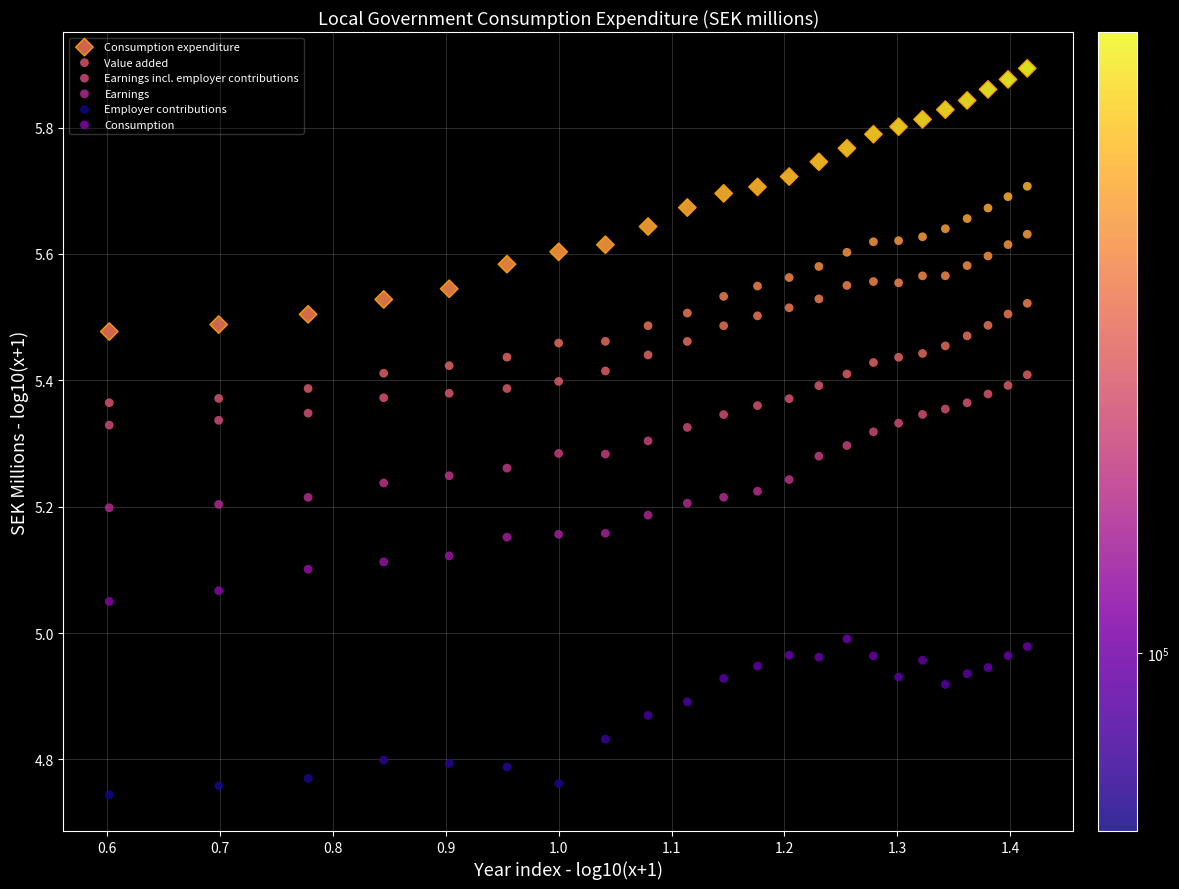

Which series reaches the minimum Y coordinate?

Employer contributions